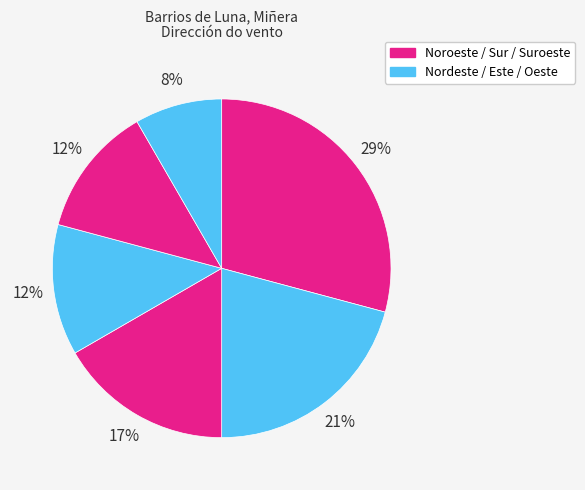

How many segments does this pie chart have?

6